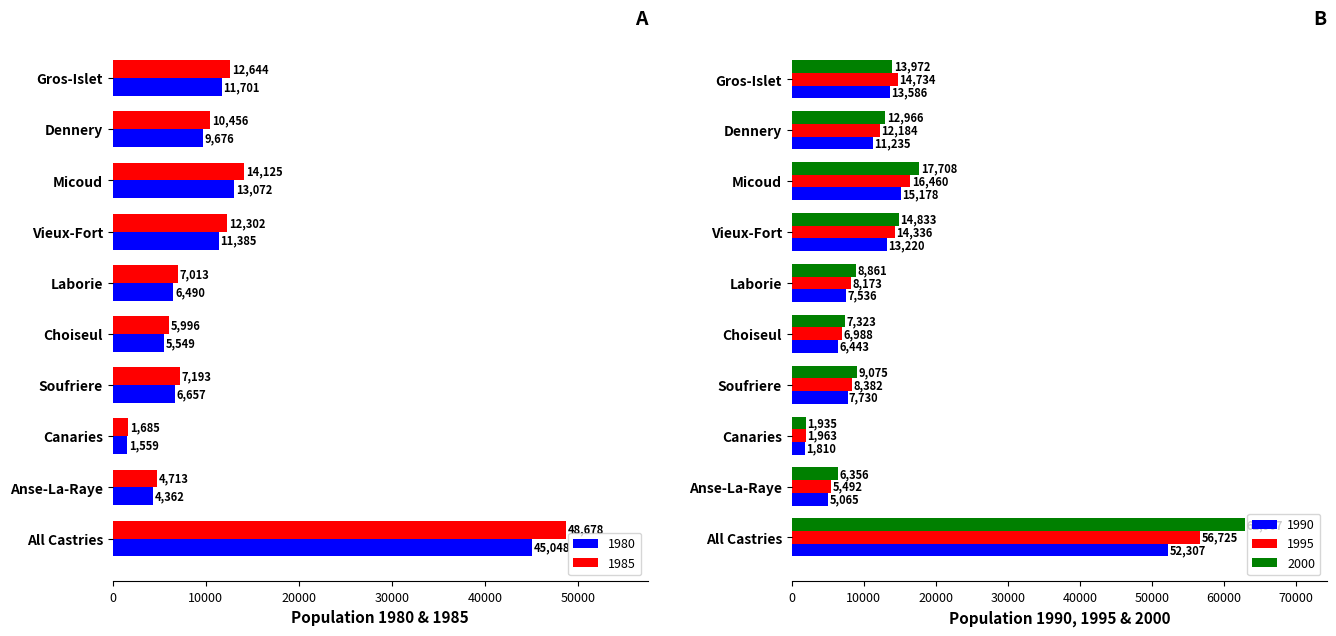

Reading right to left, transcribe all the data shown in this chart.

1980: Gros-Islet=11701	Dennery=9676	Micoud=13072	Vieux-Fort=11385	Laborie=6490	Choiseul=5549	Soufriere=6657	Canaries=1559	Anse-La-Raye=4362	All Castries=45048
1985: Gros-Islet=12644	Dennery=10456	Micoud=14125	Vieux-Fort=12302	Laborie=7013	Choiseul=5996	Soufriere=7193	Canaries=1685	Anse-La-Raye=4713	All Castries=48678
1990: Gros-Islet=13586	Dennery=11235	Micoud=15178	Vieux-Fort=13220	Laborie=7536	Choiseul=6443	Soufriere=7730	Canaries=1810	Anse-La-Raye=5065	All Castries=52307
1995: Gros-Islet=14734	Dennery=12184	Micoud=16460	Vieux-Fort=14336	Laborie=8173	Choiseul=6988	Soufriere=8382	Canaries=1963	Anse-La-Raye=5492	All Castries=56725
2000: Gros-Islet=13972	Dennery=12966	Micoud=17708	Vieux-Fort=14833	Laborie=8861	Choiseul=7323	Soufriere=9075	Canaries=1935	Anse-La-Raye=6356	All Castries=62967